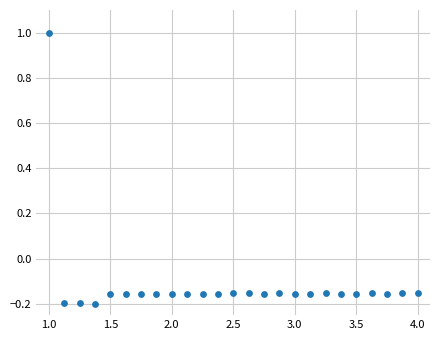

What is the range of X values (max minus min)?

3.0